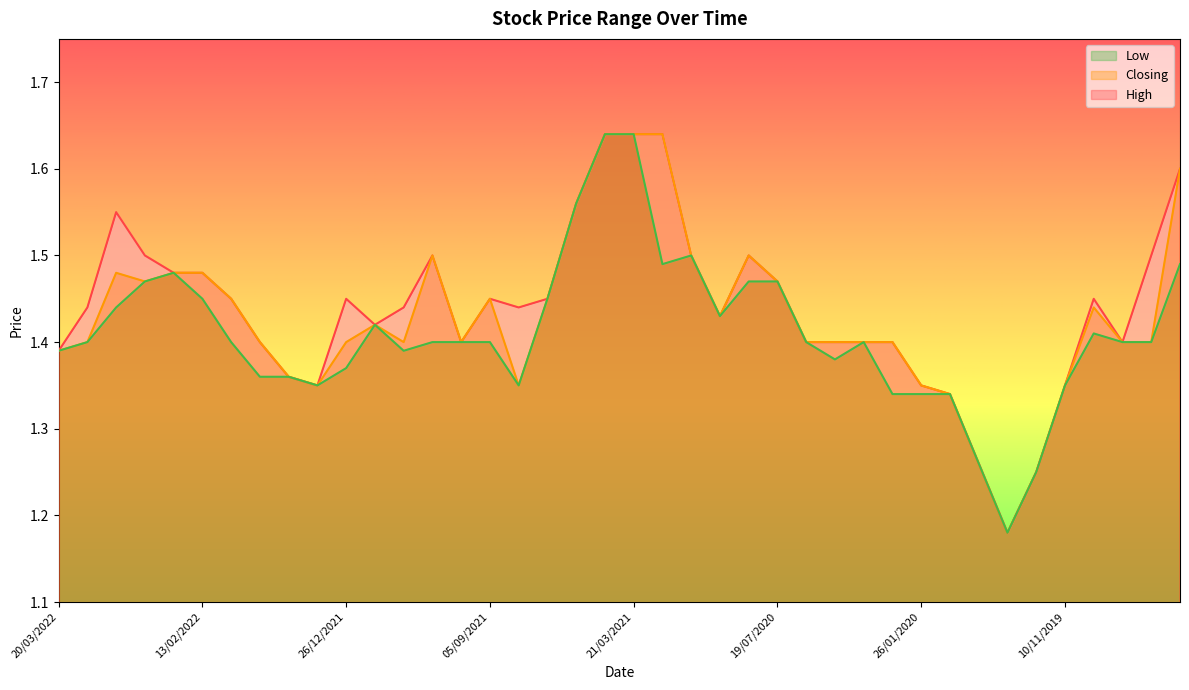

Which series has the widest spread of values?

High